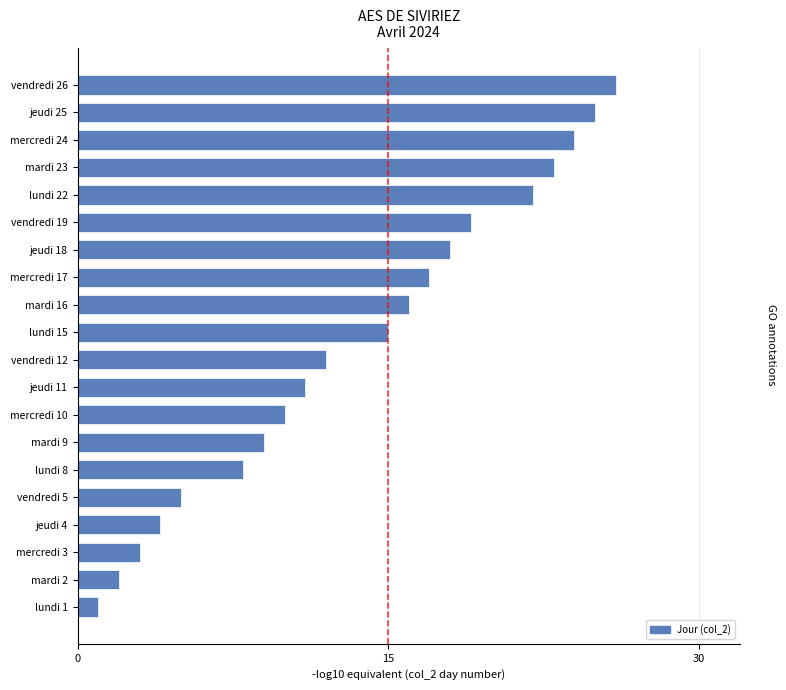

Reading bottom to top, transcribe all the data shown in this chart.

lundi 1=1	mardi 2=2	mercredi 3=3	jeudi 4=4	vendredi 5=5	lundi 8=8	mardi 9=9	mercredi 10=10	jeudi 11=11	vendredi 12=12	lundi 15=15	mardi 16=16	mercredi 17=17	jeudi 18=18	vendredi 19=19	lundi 22=22	mardi 23=23	mercredi 24=24	jeudi 25=25	vendredi 26=26